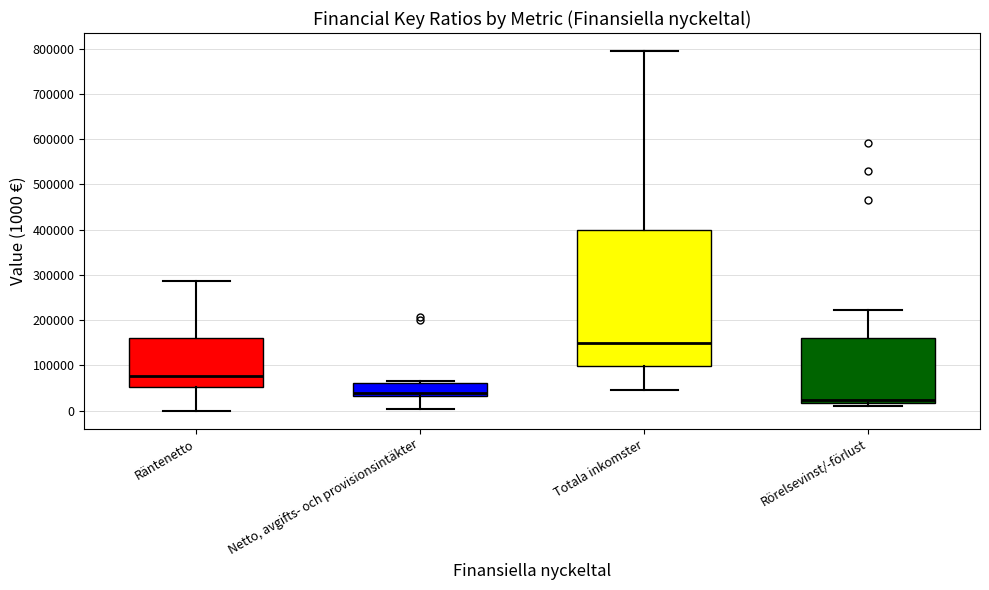

Where does the upper whisker of the box for Rörelsevinst/-förlust end on the y-axis? The values are not printed on the chart, so give them approximately, as read against the axis.

220000